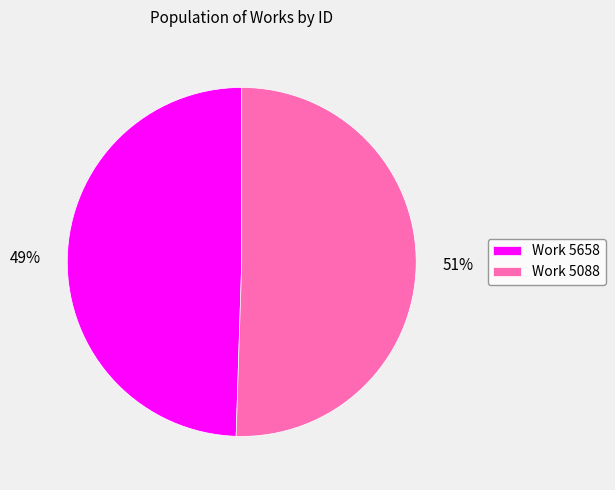

Is there any slice that represents more than half of the pie?

Yes